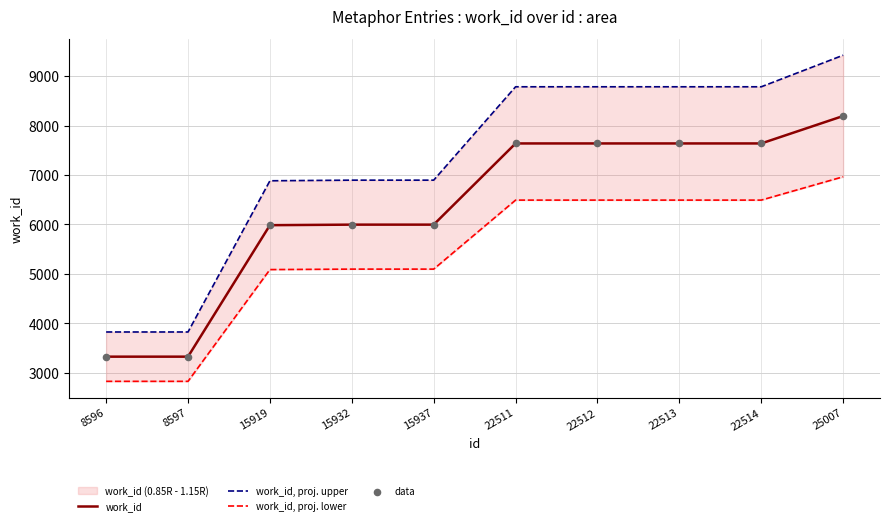

True or false: work_id has a value of 7639 at 22511.

True